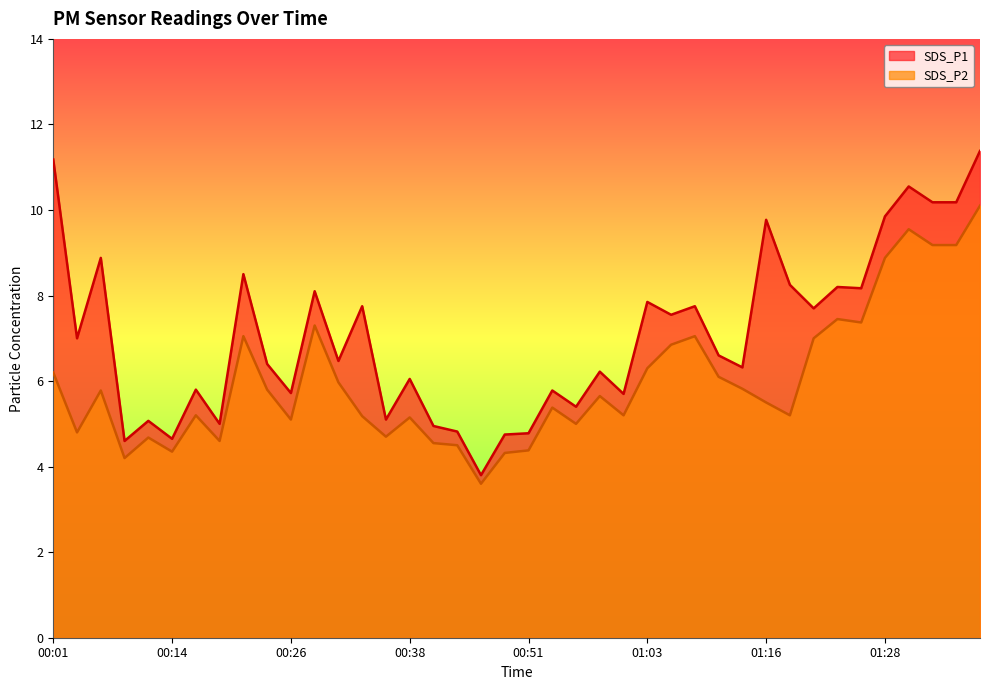

What is the approximate value of SDS_P1 at 00:41?

5.0